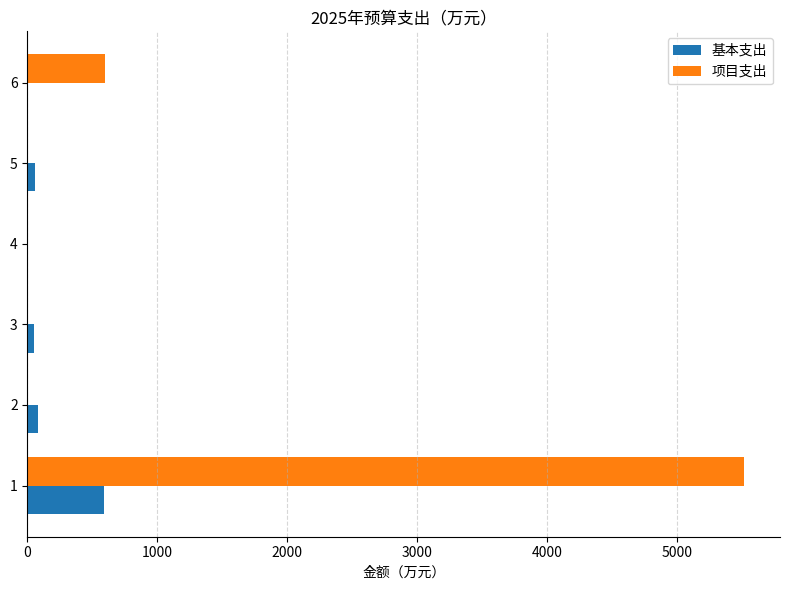

The value of 基本支出 at 1 is 892.4. True or false?

False